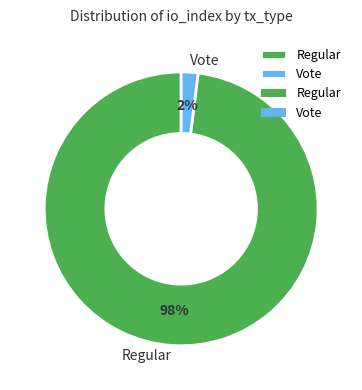

To the nearest percent, what is the combined percentage of Regular and Vote?

100%